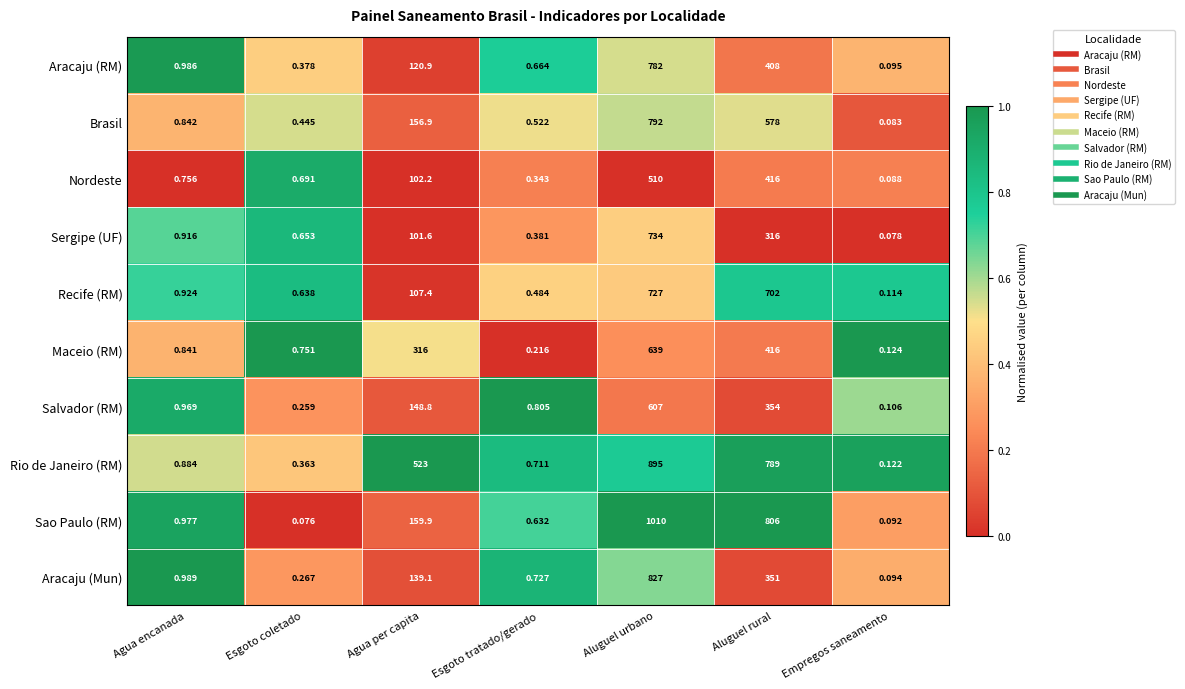

Which series has the largest total across all categories?

Rio de Janeiro (RM)